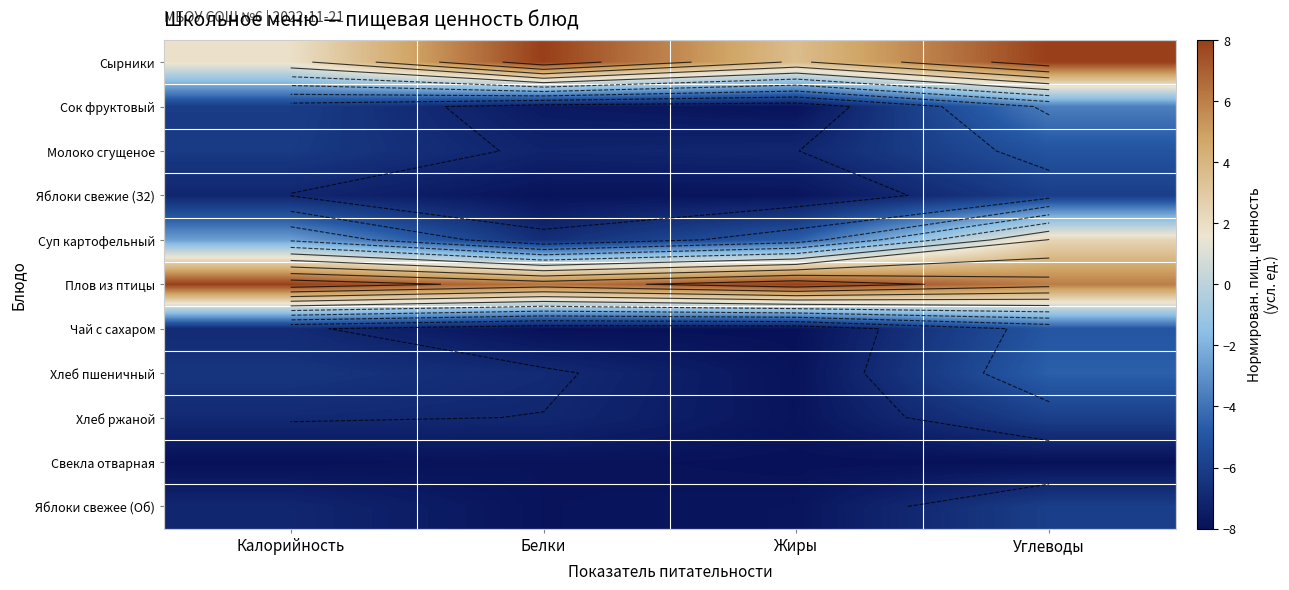

At how many categories does at least one series exceed -4?

4